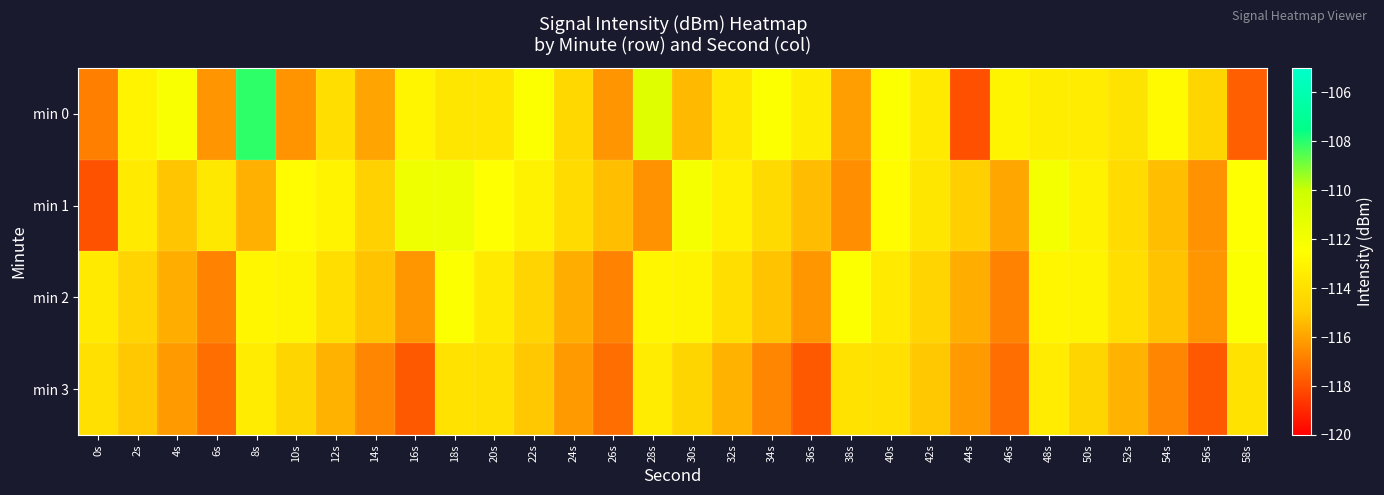

Which series has the largest total across all categories?

min 0